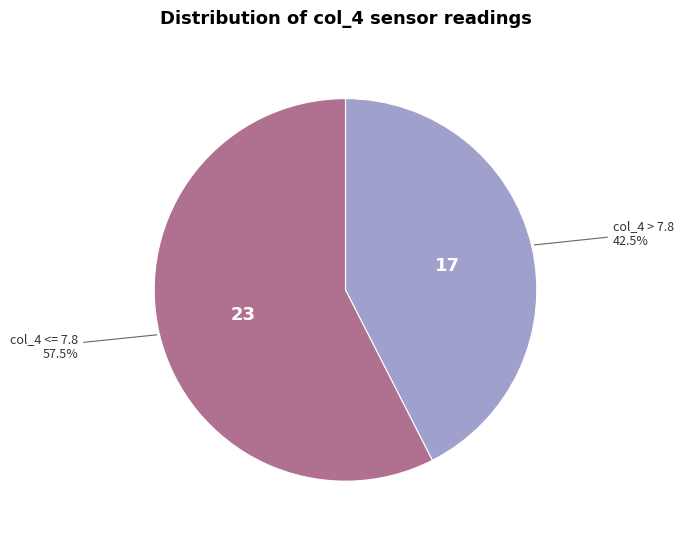

How many slices are in this pie chart?

2